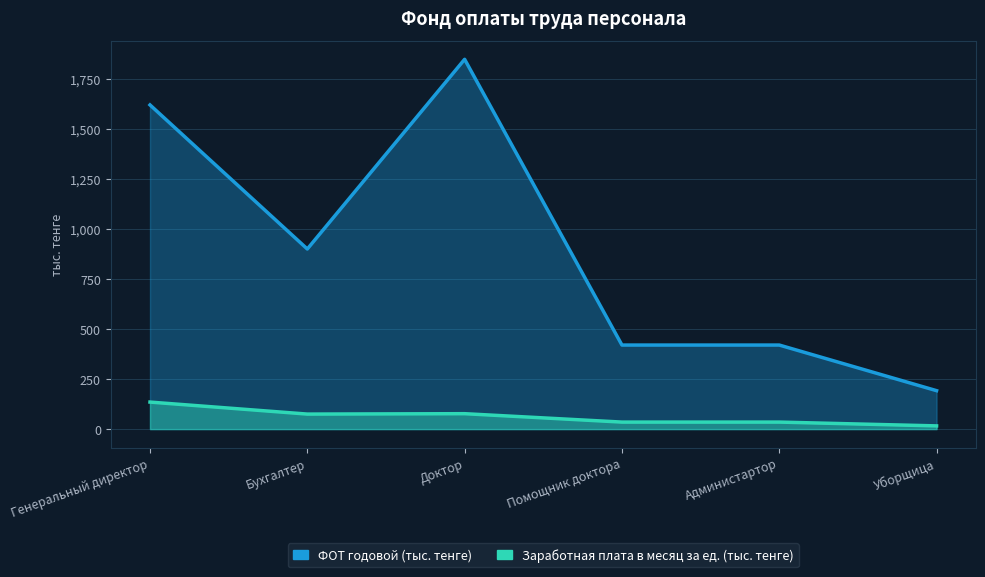

What is the label of the 1st point from the left?

Генеральный директор